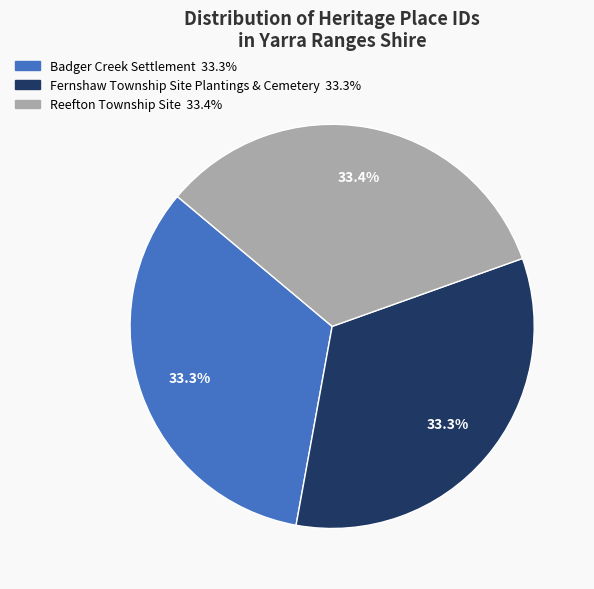

How many segments does this pie chart have?

3